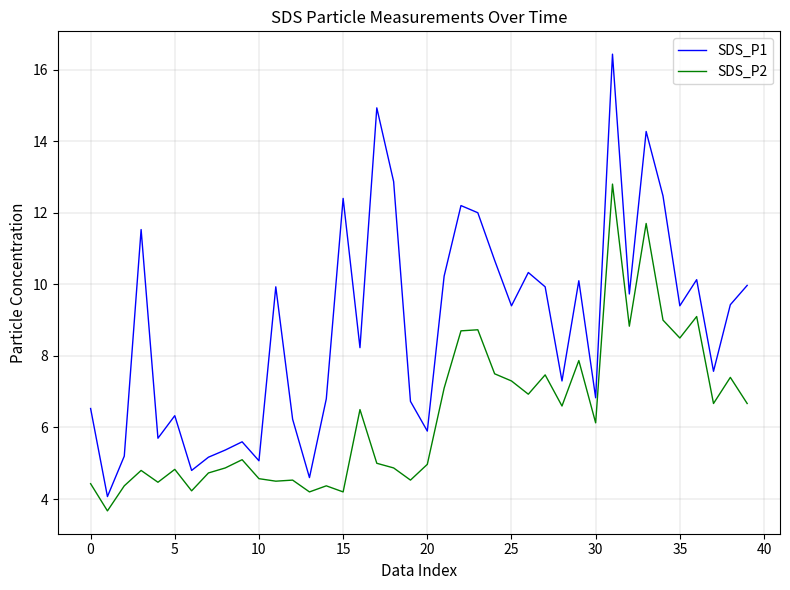

List the series in order of their overall mean, lowest first.

SDS_P2, SDS_P1